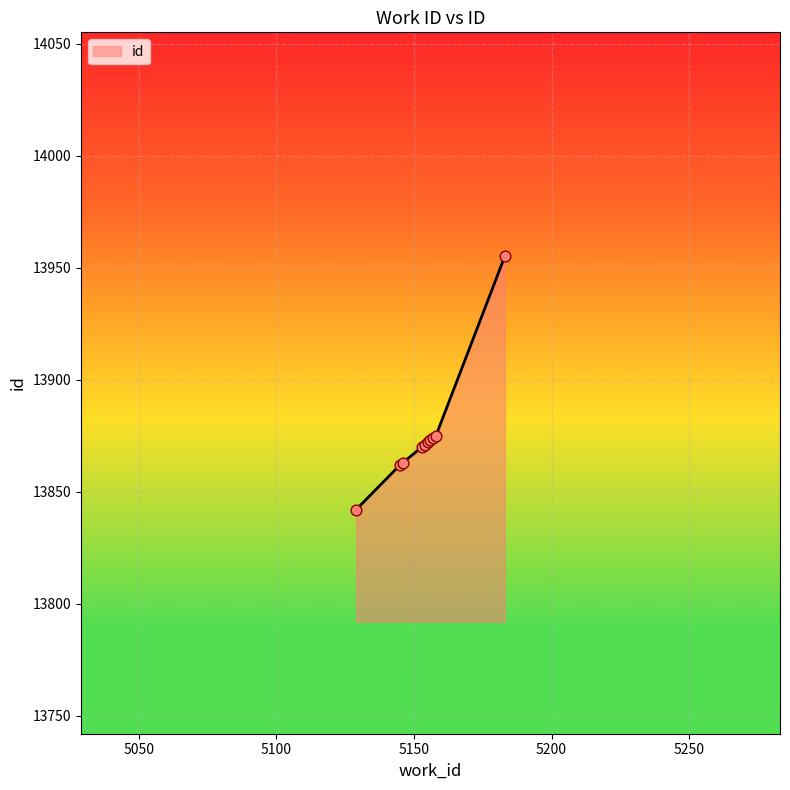

What is the greatest value displayed?

13955